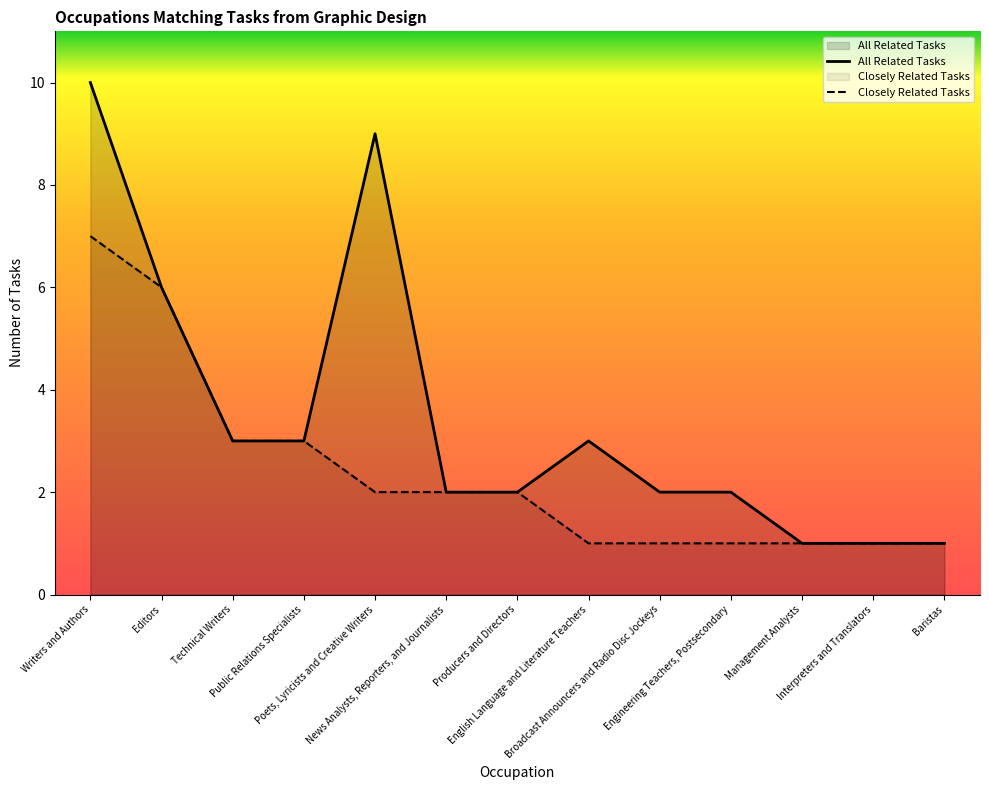

True or false: All Related Tasks and Closely Related Tasks intersect in this chart.

False